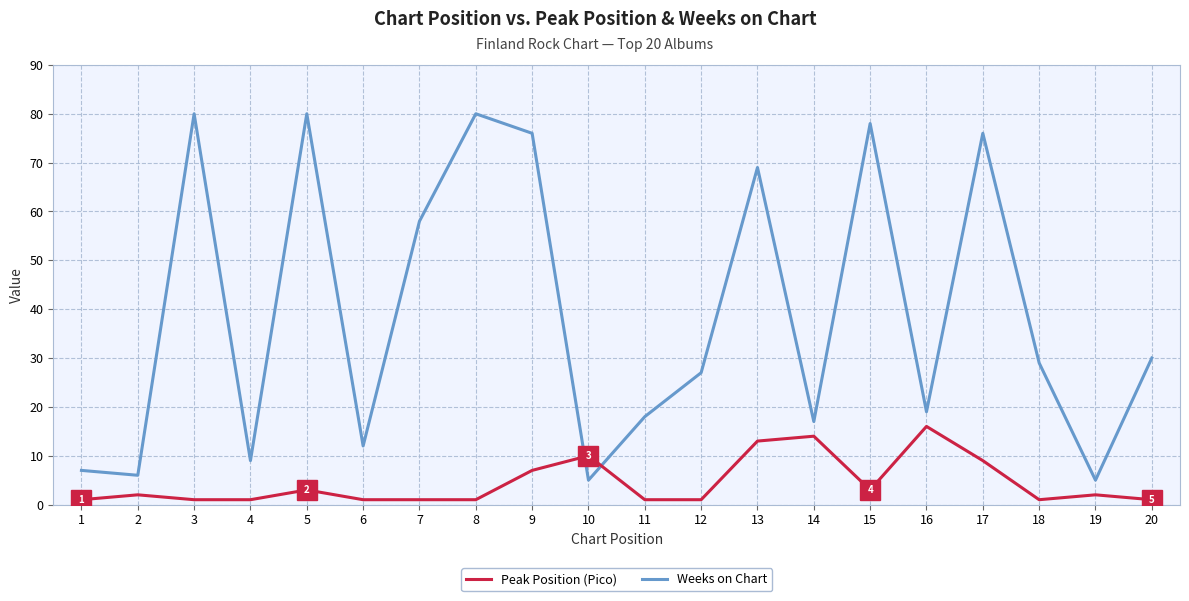

In Weeks on Chart, how many points are higher than both neighbors (excluding endpoints)?

6